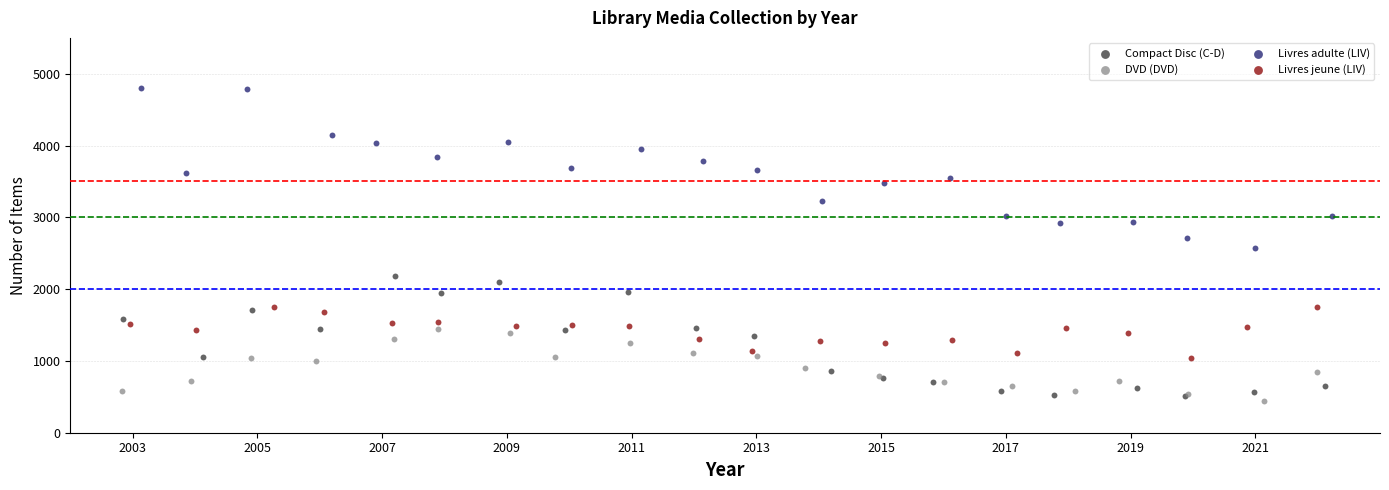

Which series contains the highest Y value?

Livres adulte (LIV)